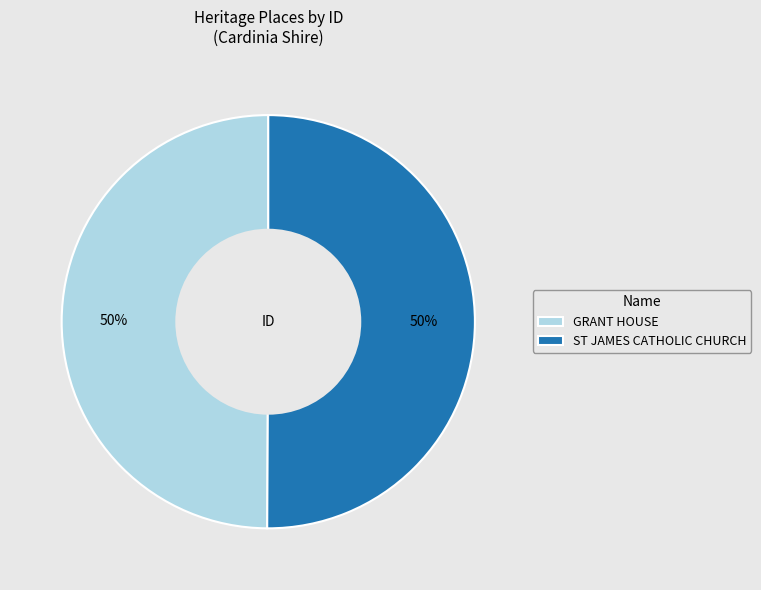

True or false: ST JAMES CATHOLIC CHURCH accounts for 50% of the total.

True